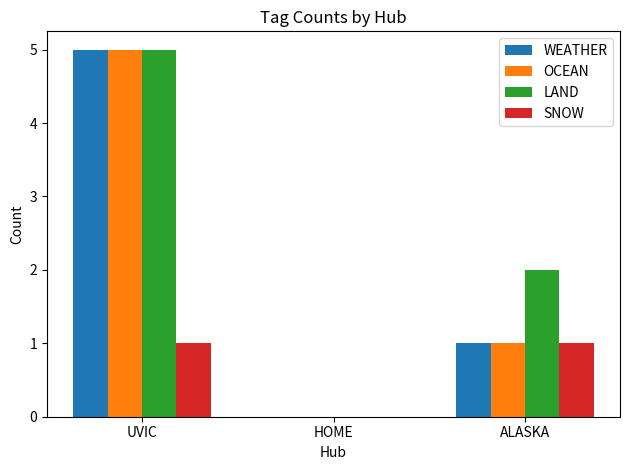

What value does the LAND series have at UVIC?

5